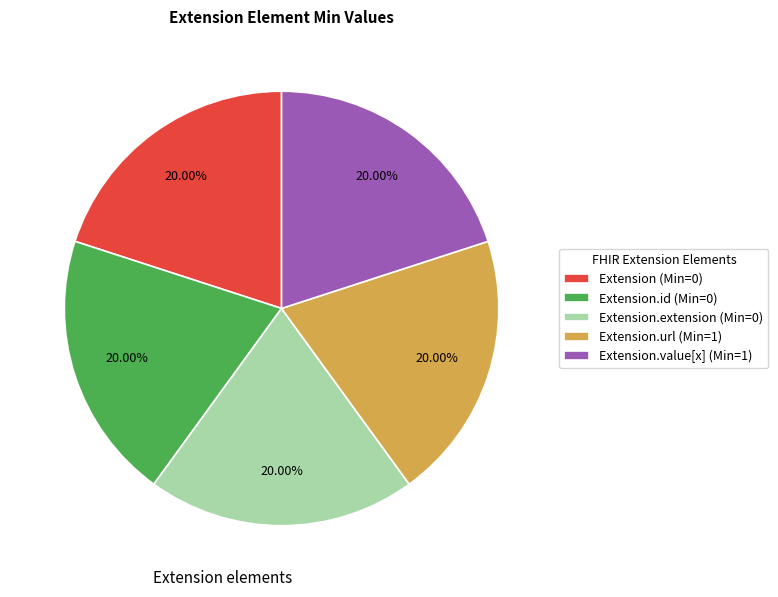

To the nearest percent, what is the difference between the largest and smallest slice percentages?

0%